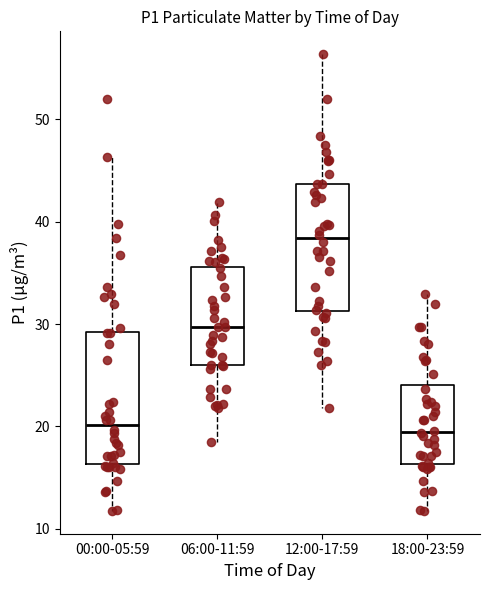

Reading left to right, read every box against the y-axis: the position of its median line, the range the box covers, and the ends of its whiskers. The values are not printed on the chart, so give them approximately, as read against the axis.

00:00-05:59: median 20, box 16 to 29, whiskers 12 to 46
06:00-11:59: median 30, box 26 to 36, whiskers 19 to 42
12:00-17:59: median 38, box 31 to 44, whiskers 22 to 56
18:00-23:59: median 19, box 16 to 24, whiskers 12 to 33